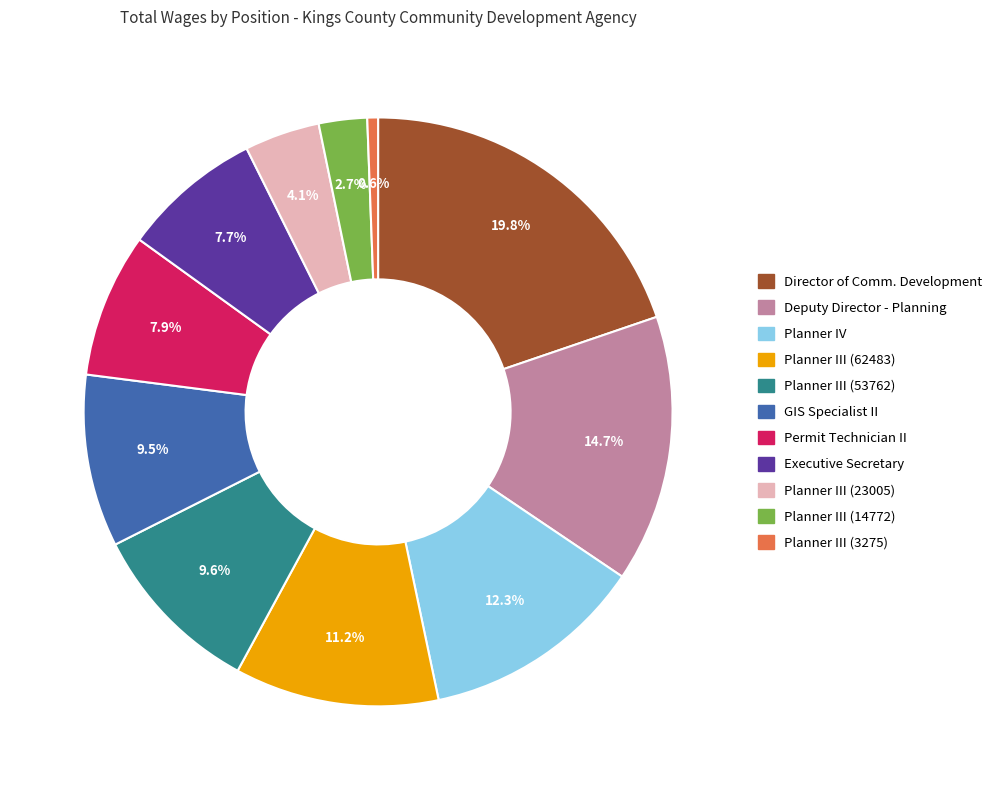

Does Planner III (14772) account for over 50% of the chart?

No